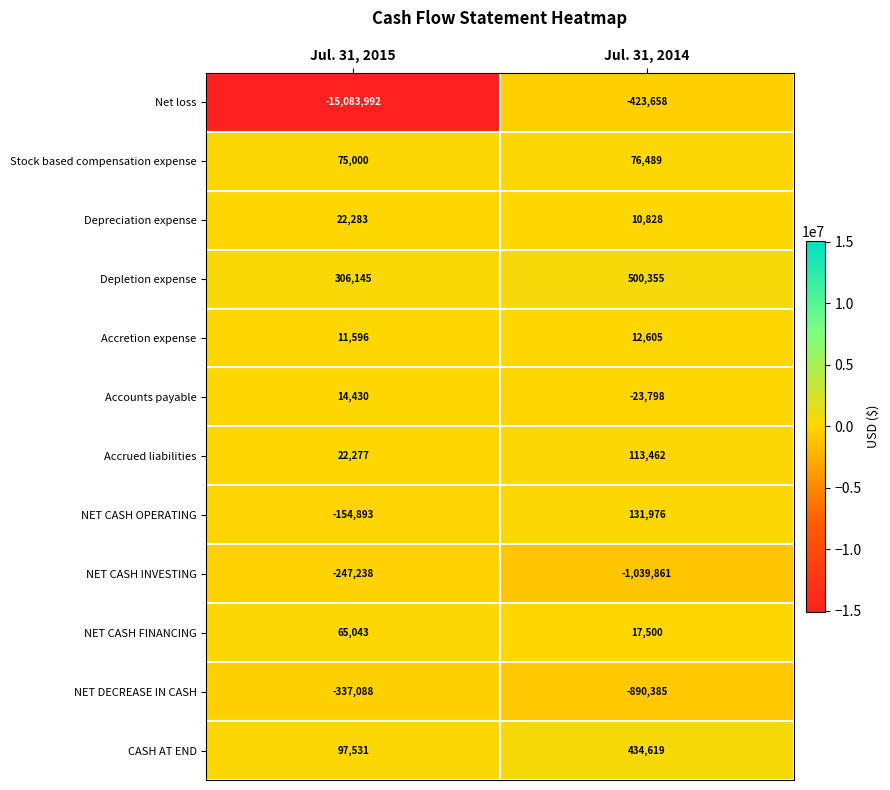

Rank the series by their maximum value, from lowest to highest.

Net loss, NET DECREASE IN CASH, NET CASH INVESTING, Accretion expense, Accounts payable, Depreciation expense, NET CASH FINANCING, Stock based compensation expense, Accrued liabilities, NET CASH OPERATING, CASH AT END, Depletion expense